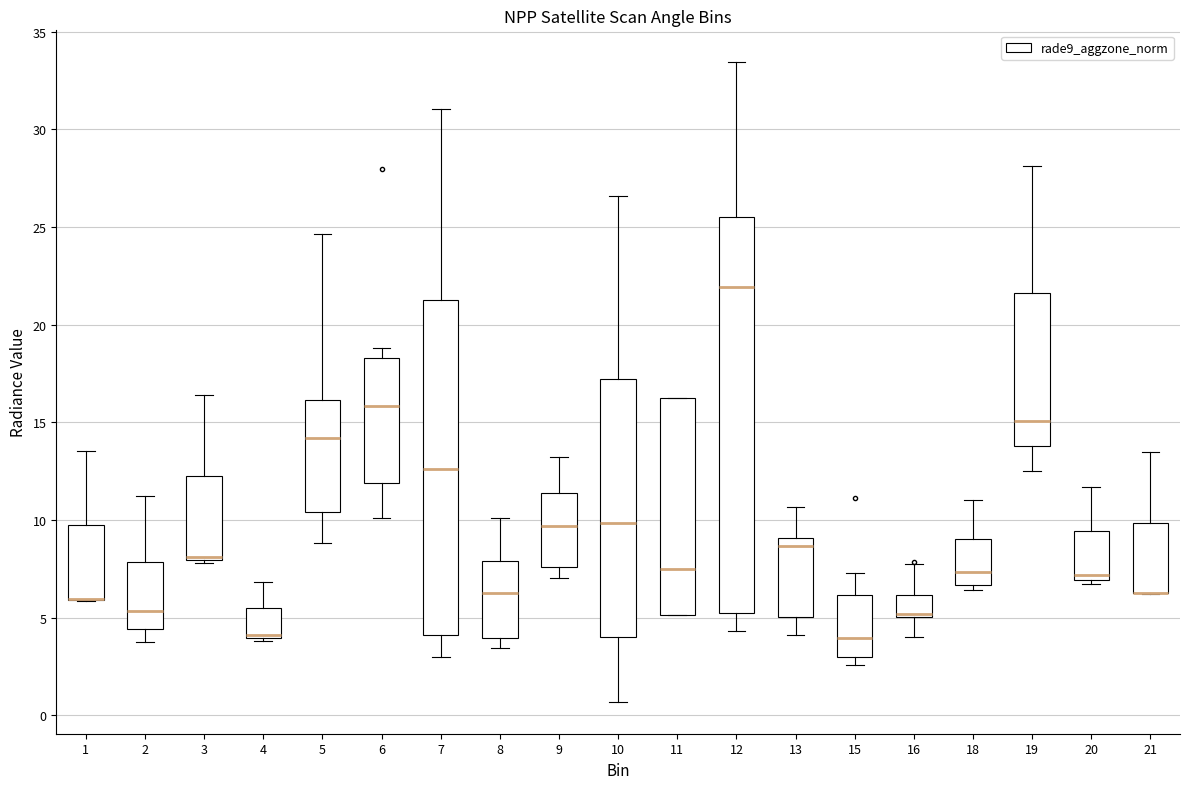

Comparing the boxes themselves (not the whiskers), which one is the tallest?

12